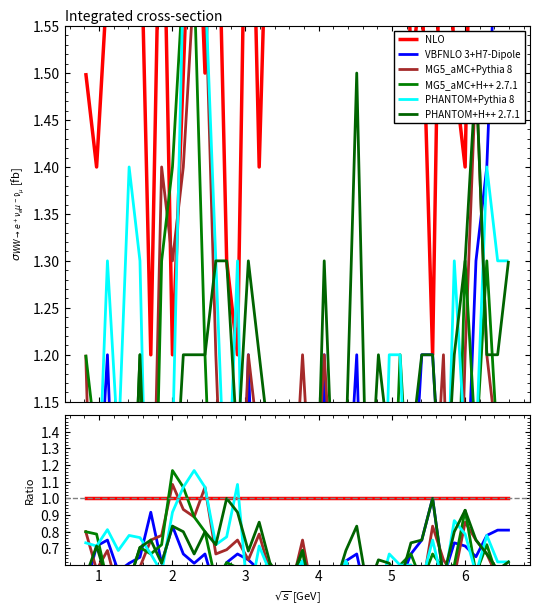

Reading right to left, extract all data points from this chart.

NLO: 1.0	1.0	1.0	1.0	1.0	1.0	1.0	1.0	1.0	1.0	1.0	1.0	1.0	1.0	1.0	1.0	1.0	1.0	1.0	1.0	1.0	1.0	1.0	1.0	1.0	1.0	1.0	1.0	1.0	1.0	1.0	1.0	1.0	1.0	1.0	1.0	1.0	1.0	1.0	1.0
VBFNLO 3+H7-Dipole: 0.8	0.8	0.8	0.7	0.7	0.7	0.5	1.0	0.7	0.7	0.5	0.4	0.5	0.4	0.7	0.6	0.4	0.4	0.3	0.6	0.4	0.5	0.5	0.6	0.6	0.7	0.6	0.4	0.7	0.6	0.7	0.8	0.6	0.9	0.6	0.6	0.6	0.7	0.7	0.5
MG5_aMC+Pythia 8: 0.5	0.5	0.7	0.8	0.9	0.5	0.6	0.8	0.4	0.6	0.5	0.4	0.4	0.5	0.5	0.4	0.5	0.4	0.4	0.7	0.5	0.5	0.6	0.8	0.6	0.8	0.7	0.7	1.1	0.9	0.9	1.1	0.8	0.8	0.6	0.5	0.4	0.7	0.6	0.8
MG5_aMC+H++ 2.7.1: 0.5	0.5	0.7	0.6	0.9	0.6	0.6	0.7	0.5	0.7	0.6	0.5	0.4	0.5	0.4	0.4	0.3	0.3	0.3	0.7	0.5	0.4	0.6	0.6	0.5	0.6	0.6	0.5	0.8	0.9	1.1	1.2	0.7	0.7	0.7	0.5	0.4	0.5	0.8	0.8
PHANTOM+Pythia 8: 0.6	0.6	0.8	0.6	0.8	0.9	0.5	0.8	0.5	0.6	0.6	0.7	0.4	0.5	0.4	0.6	0.5	0.3	0.3	0.6	0.5	0.5	0.6	0.7	0.4	1.1	0.8	0.7	1.1	1.2	1.1	0.9	0.6	0.7	0.8	0.8	0.7	0.8	0.7	0.7
PHANTOM+H++ 2.7.1: 0.6	0.6	0.7	0.8	0.9	0.8	0.5	1.0	0.7	0.7	0.5	0.6	0.6	0.5	0.8	0.7	0.5	0.5	0.4	0.7	0.5	0.5	0.6	0.9	0.7	0.9	1.0	0.7	0.8	0.7	0.8	0.8	0.6	0.8	0.7	0.5	0.6	0.5	0.7	0.5